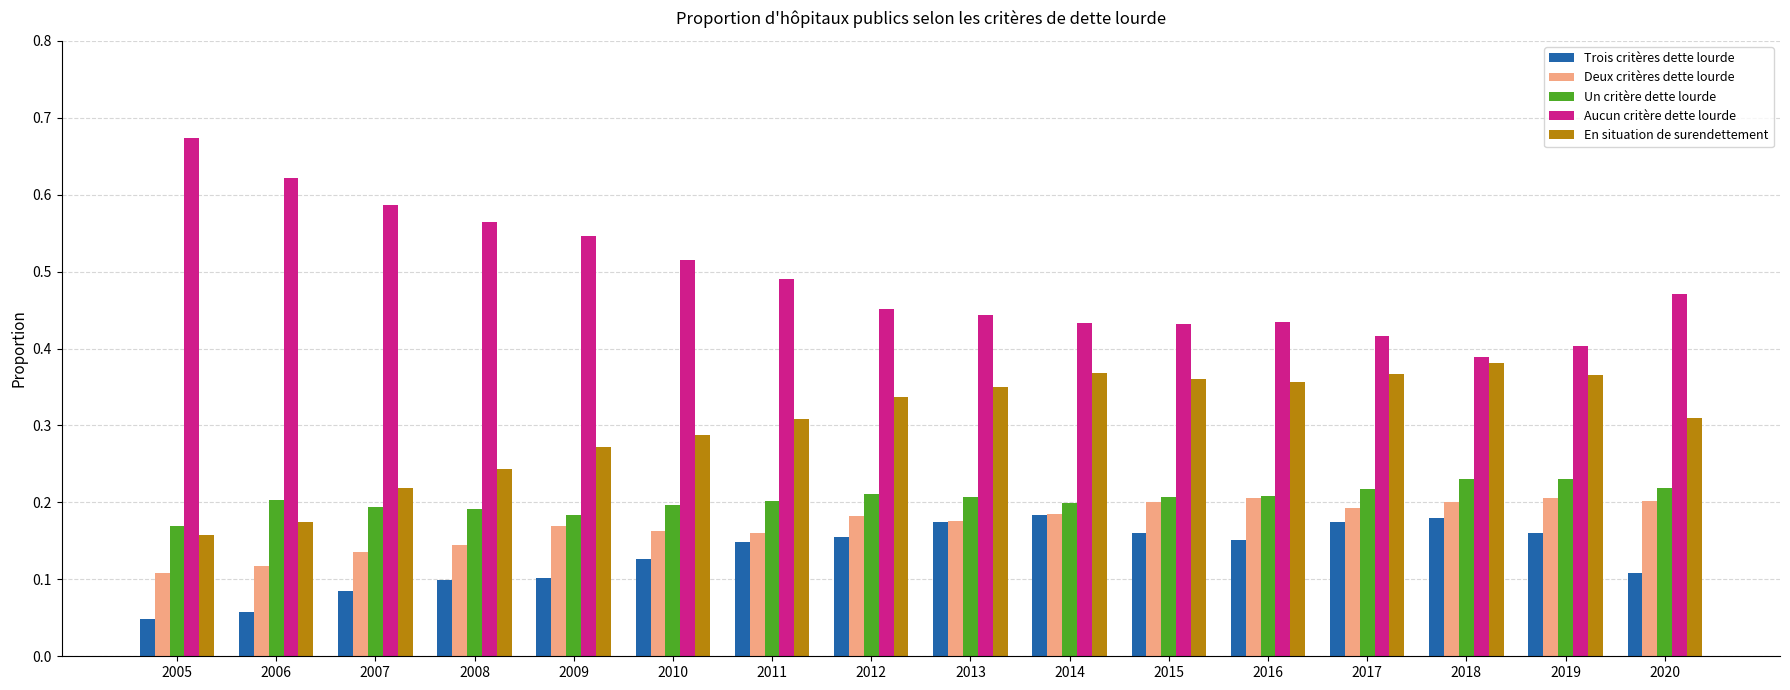

Which category has the highest value in the Aucun critère dette lourde series?

2005